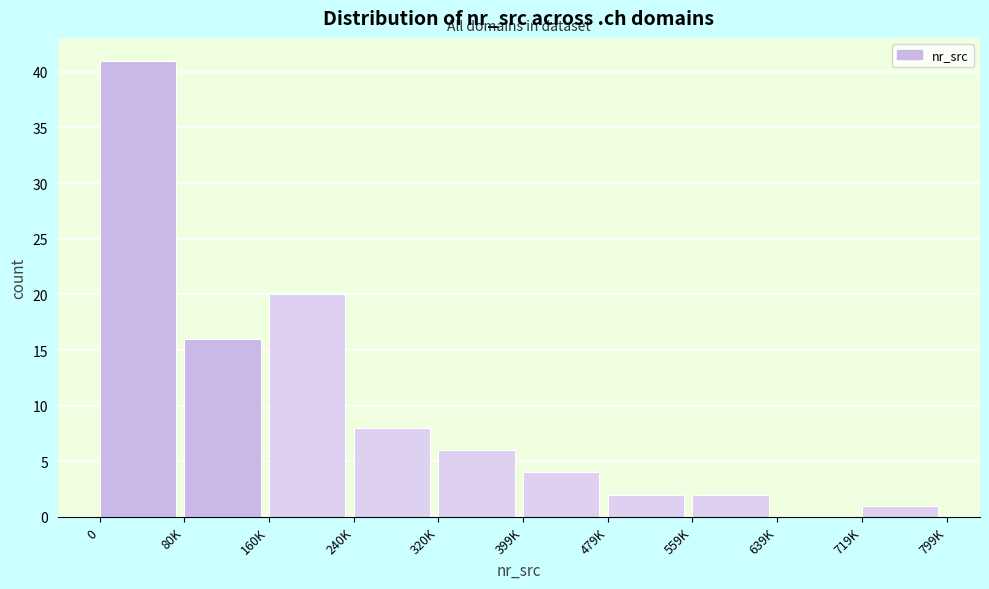

Reading left to right, transcribe all the data shown in this chart.

0=41	80K=16	160K=20	240K=8	320K=6	399K=4	479K=2	559K=2	639K=0	719K=1